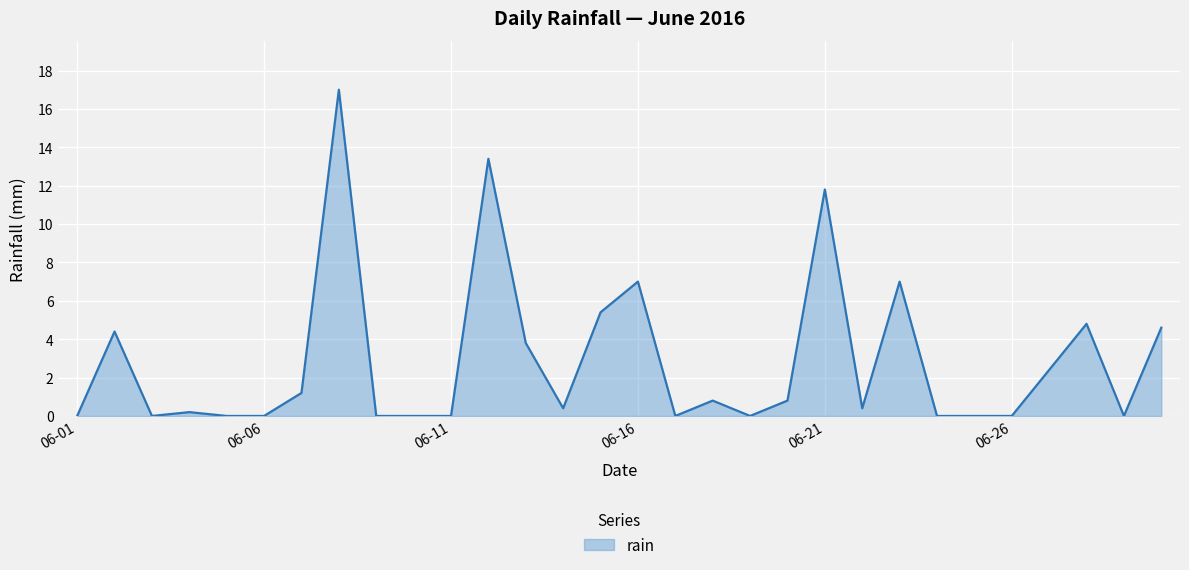

Count the number of data series in this chart.

1